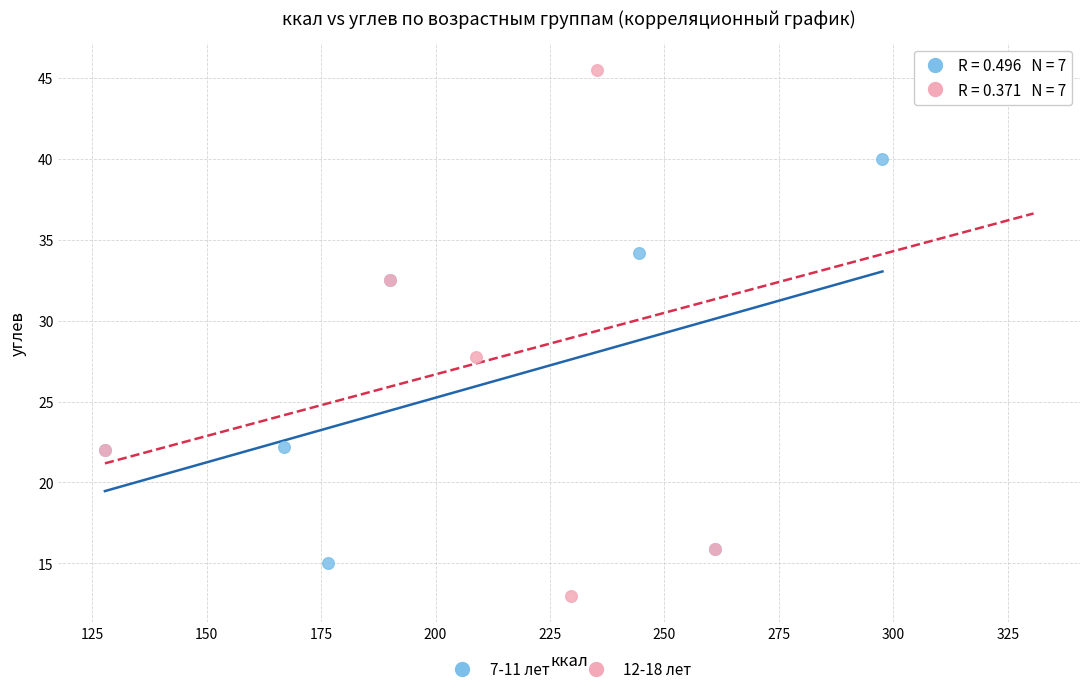

Which series contains the highest Y value?

12-18 лет